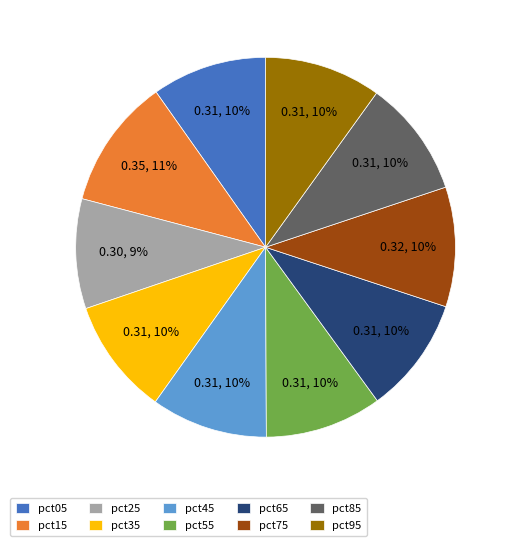

Is the sum of pct35 and pct05 greater than half?

No